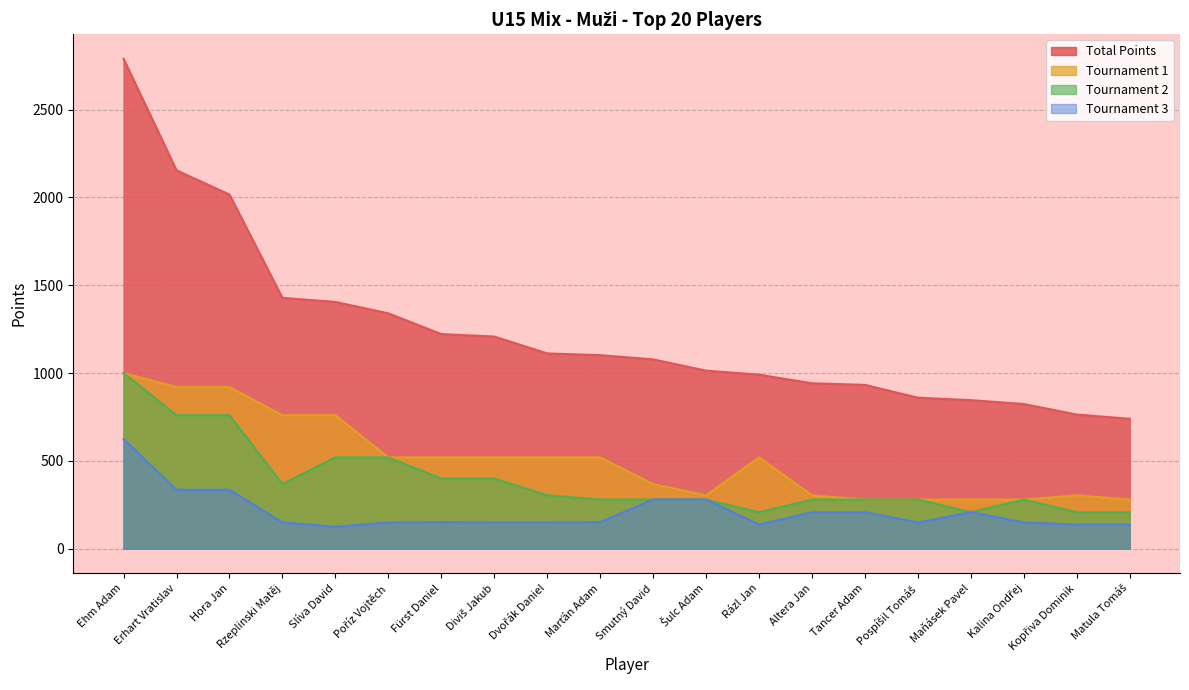

Read the Total Points value at Ehm Adam.

2789